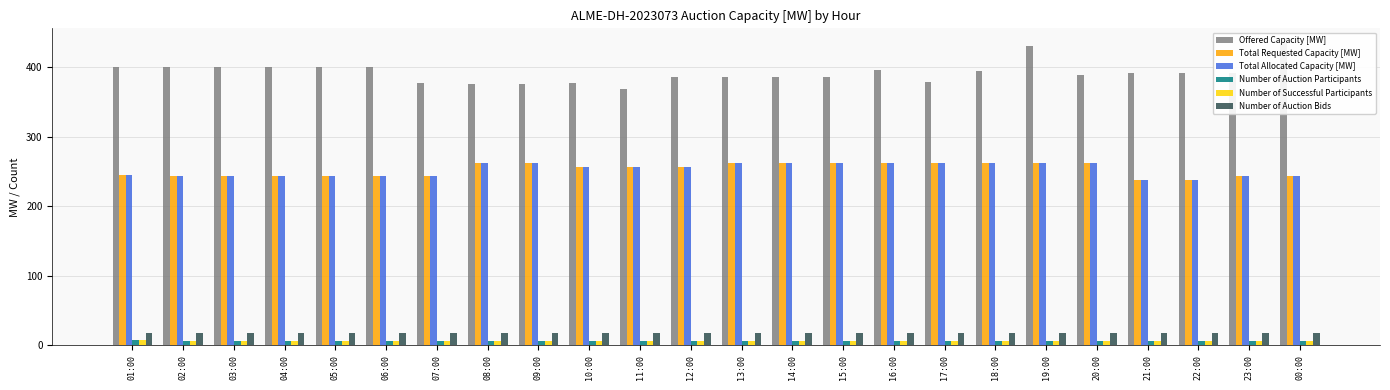

True or false: Number of Auction Bids has a value of 17 at 19:00.

True